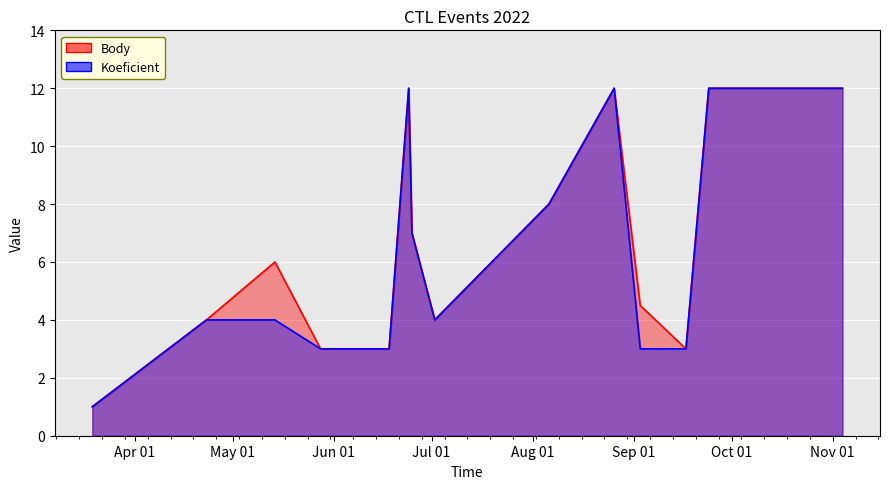

Which has a higher value, 2022-05-14 or 2022-05-28?

2022-05-14